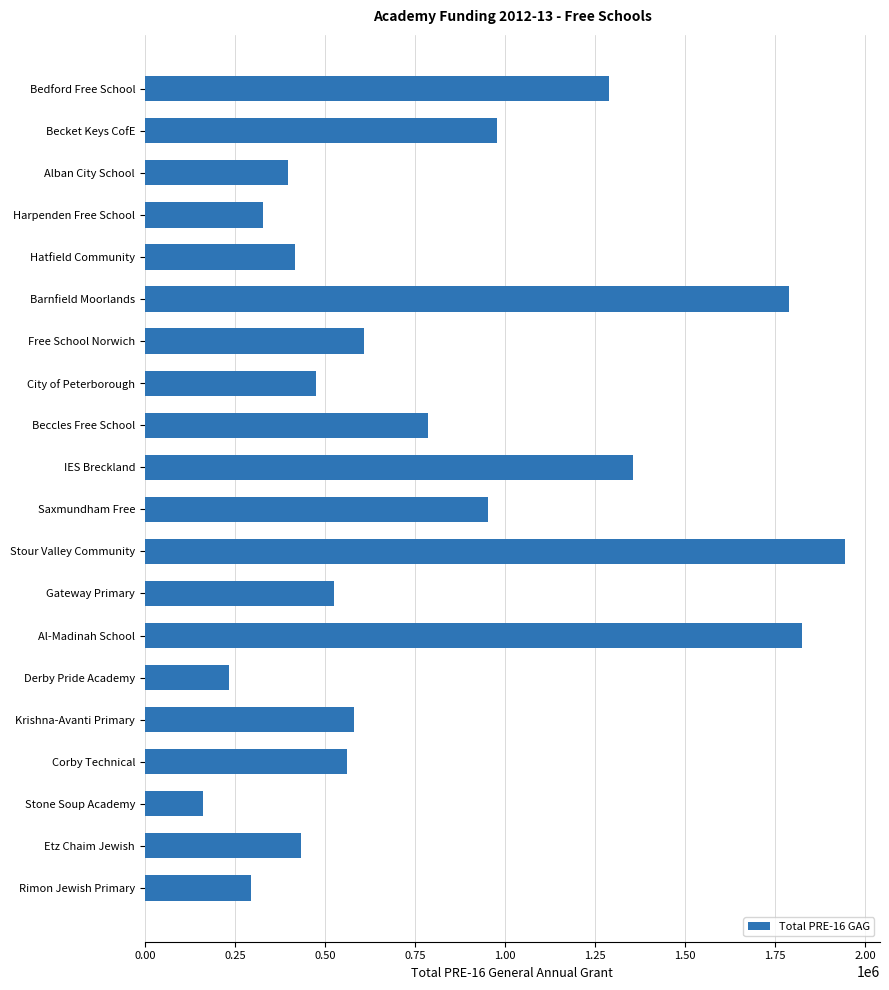

List the labels in order of value, largest first.

Stour Valley Community, Al-Madinah School, Barnfield Moorlands, IES Breckland, Bedford Free School, Becket Keys CofE, Saxmundham Free, Beccles Free School, Free School Norwich, Krishna-Avanti Primary, Corby Technical, Gateway Primary, City of Peterborough, Etz Chaim Jewish, Hatfield Community, Alban City School, Harpenden Free School, Rimon Jewish Primary, Derby Pride Academy, Stone Soup Academy